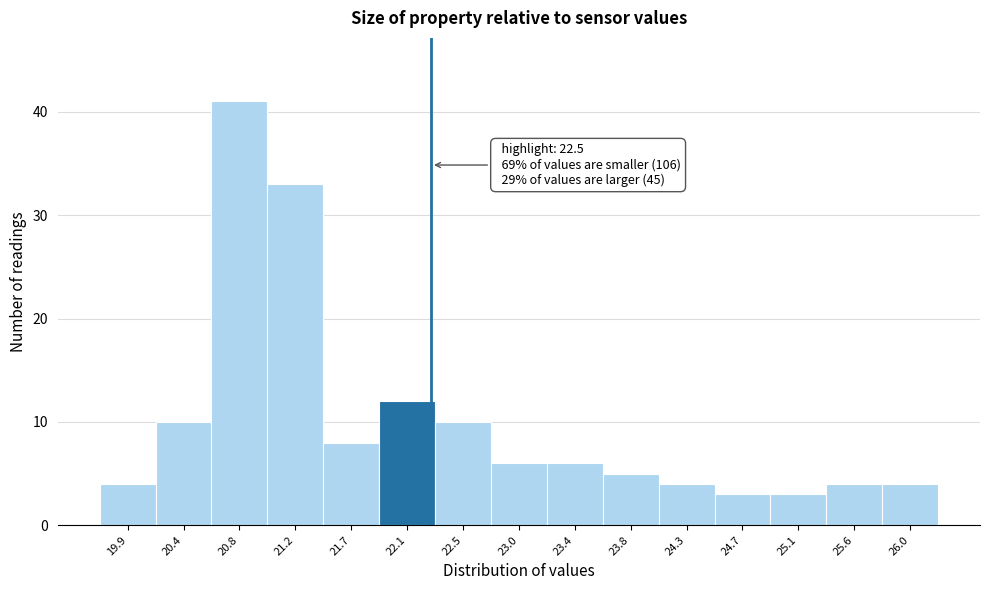

Reading left to right, extract all data points from this chart.

19.9=4	20.4=10	20.8=41	21.2=33	21.7=8	22.1=12	22.5=10	23.0=6	23.4=6	23.8=5	24.3=4	24.7=3	25.1=3	25.6=4	26.0=4